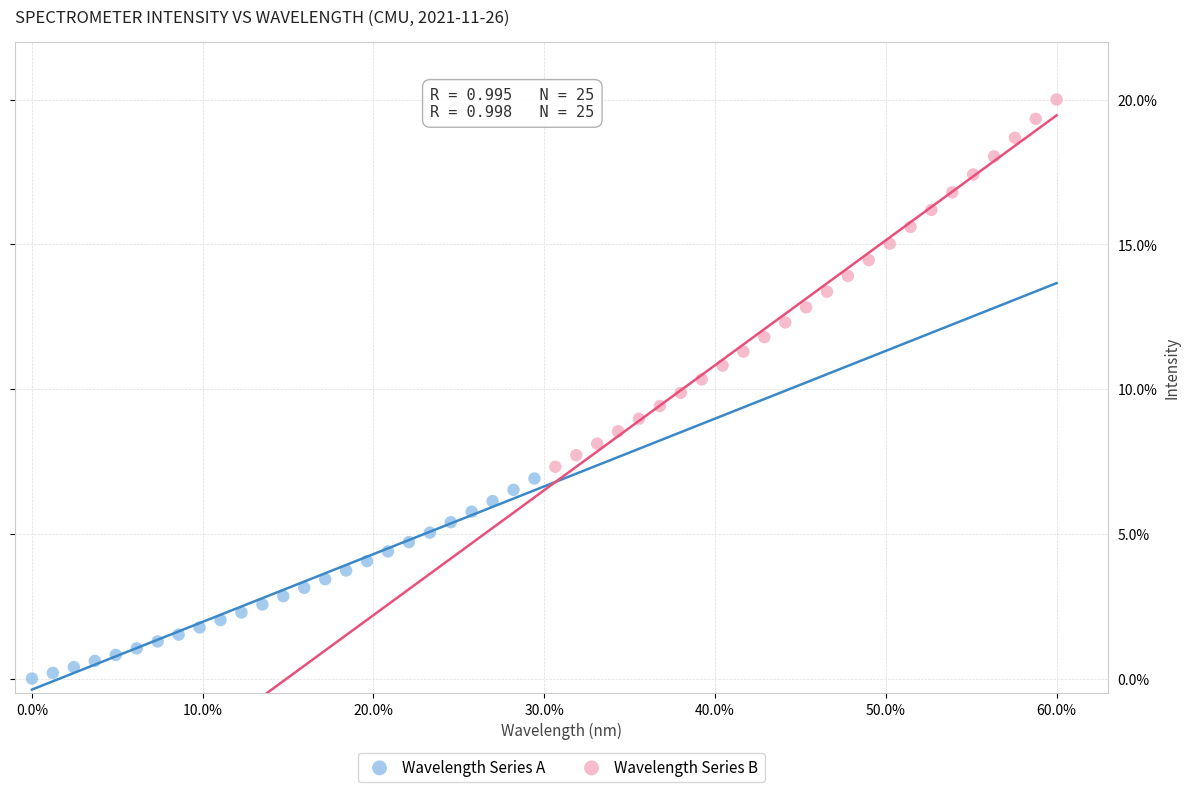

Which series has the largest Y range (max minus min)?

Wavelength Series B